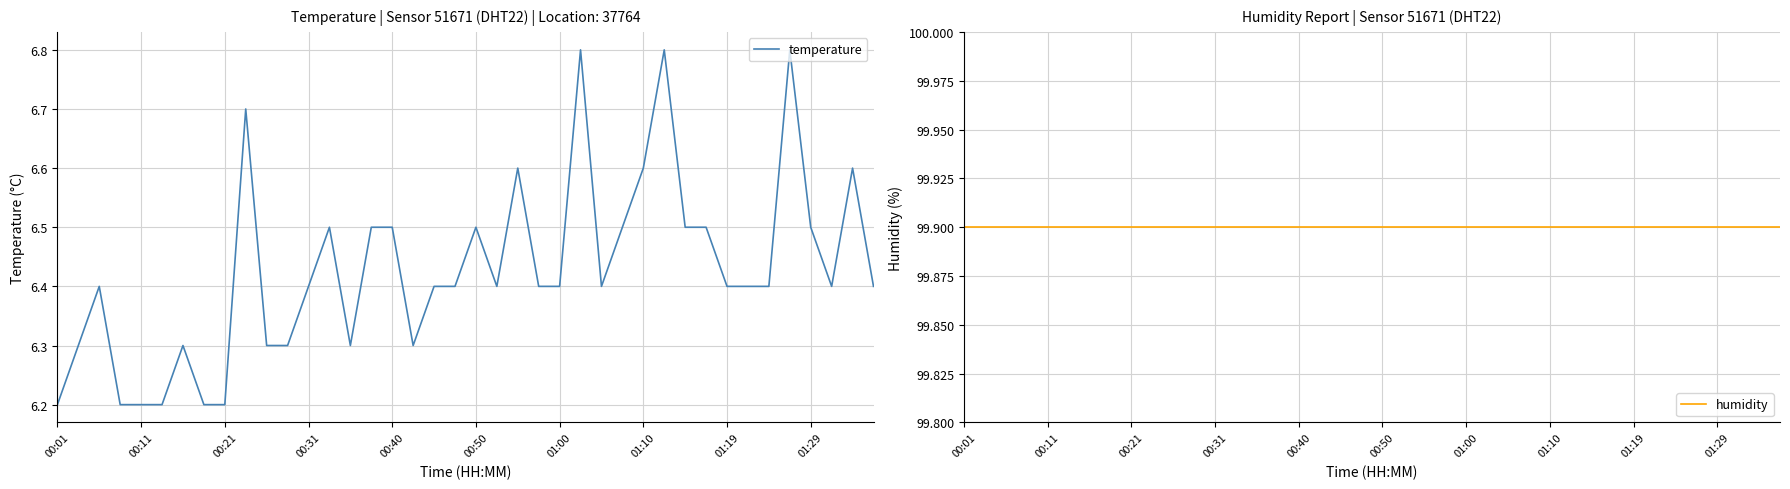

What is the highest value of the humidity series?

99.9